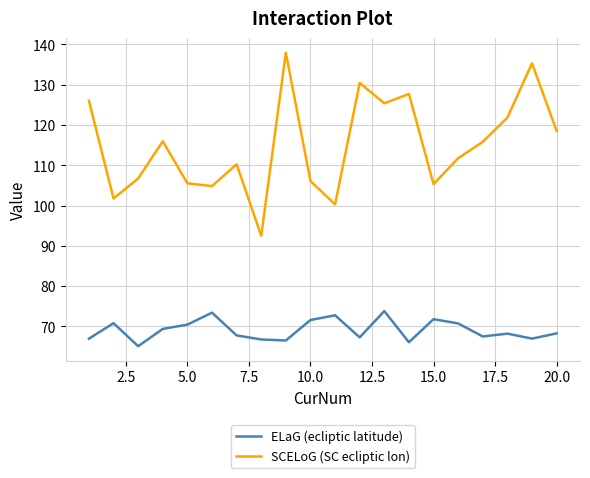

True or false: ELaG (ecliptic latitude) and SCELoG (SC ecliptic lon) cross at least once.

False